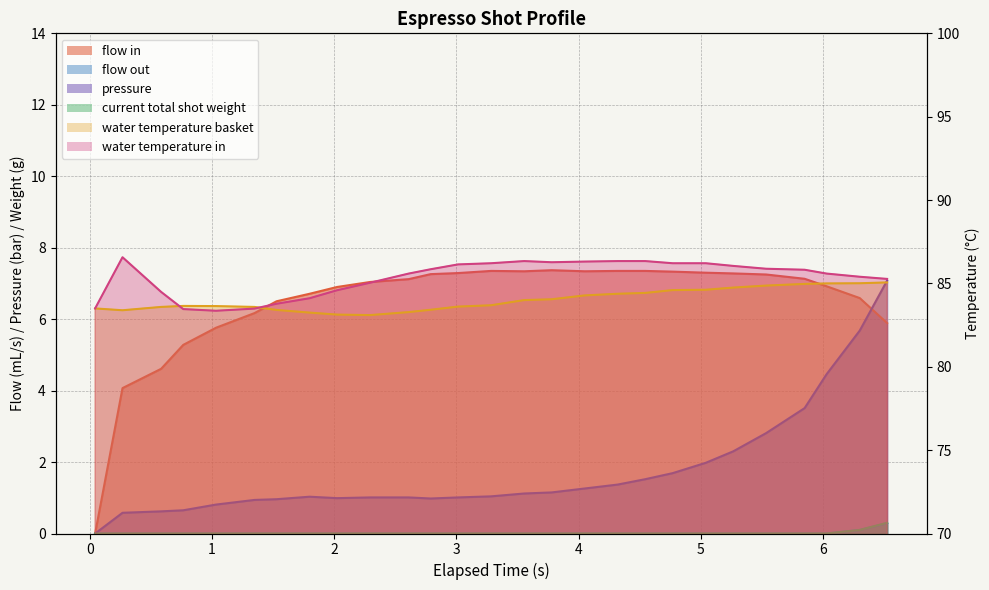

How many positive values does the pressure series have?

26